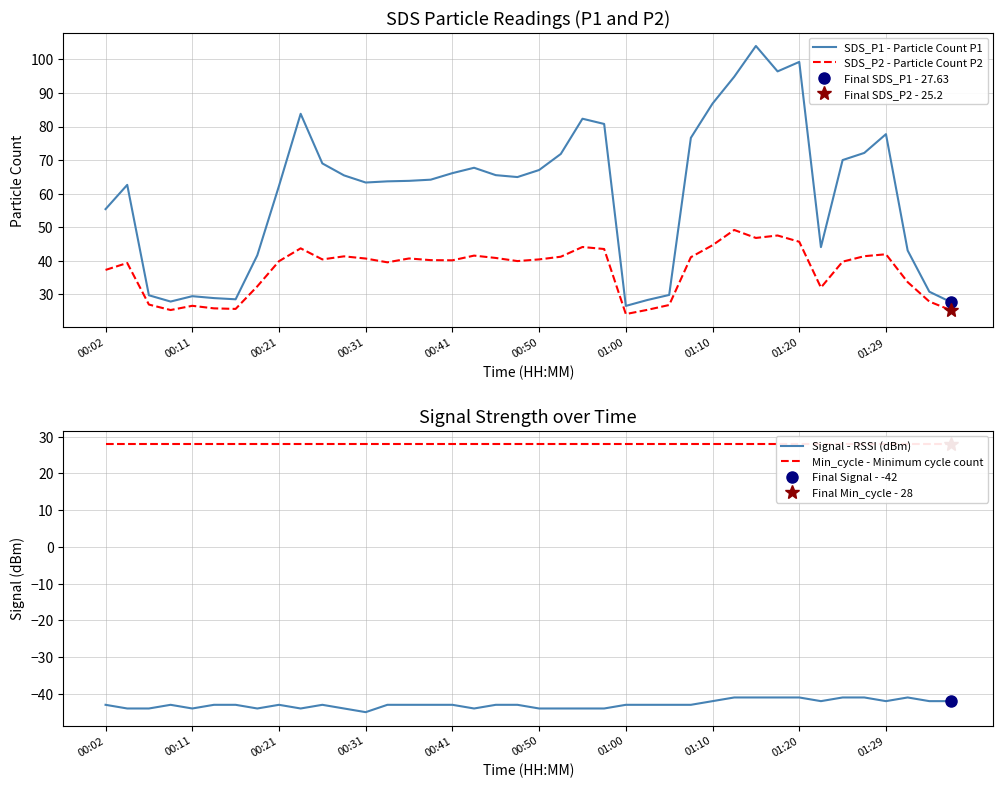

True or false: Signal - RSSI (dBm) has a value of -59 at 01:00.

False